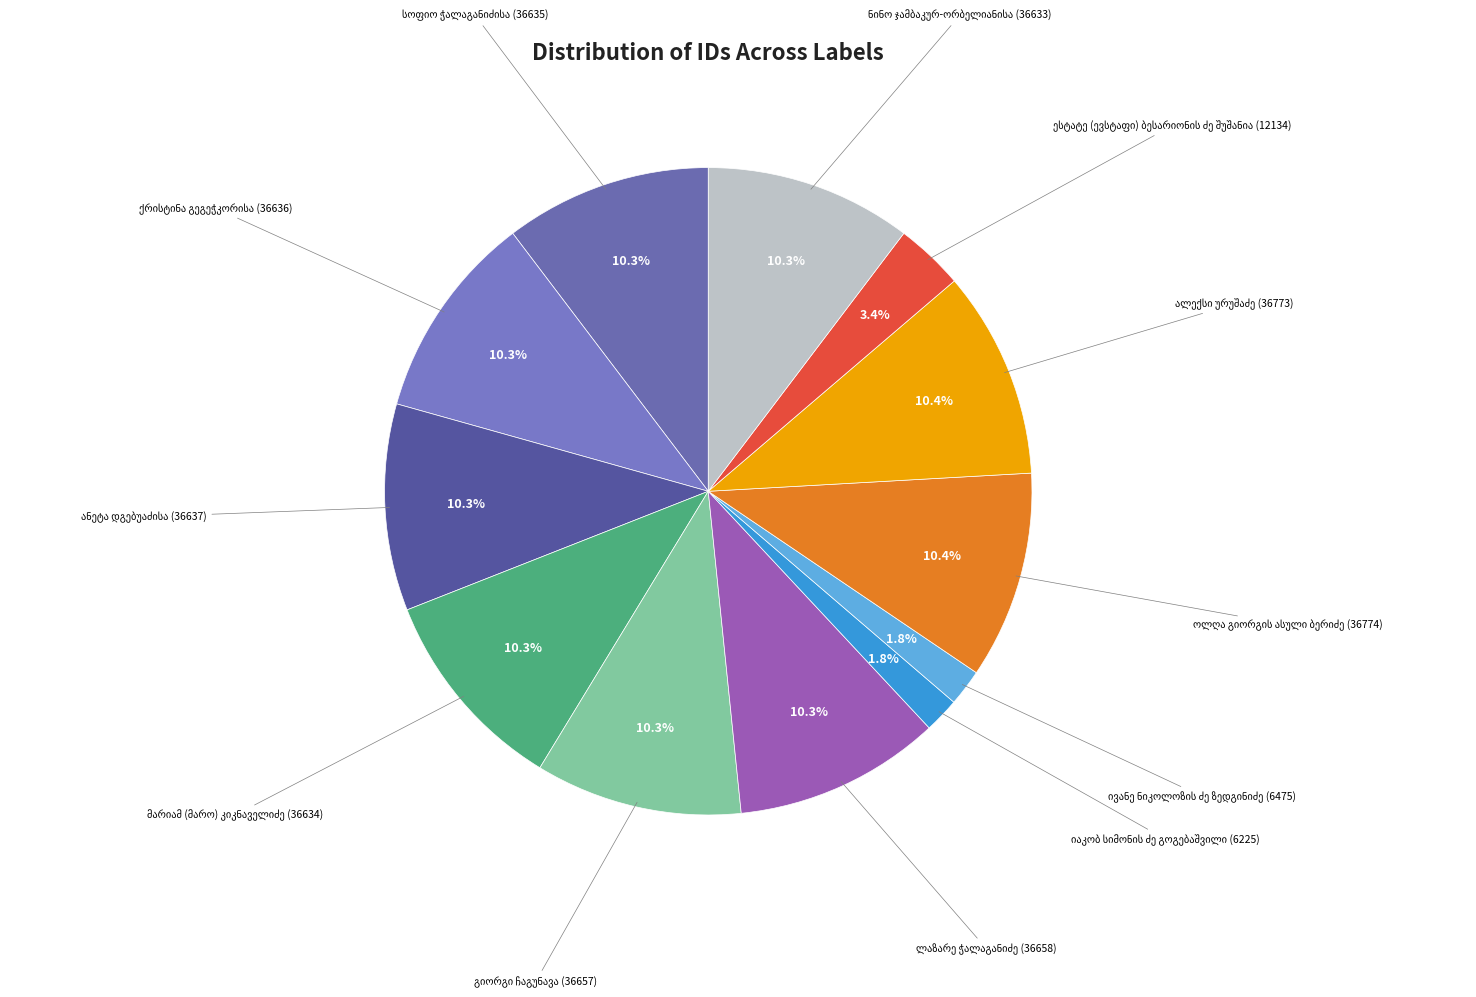

How many slices are in this pie chart?

12